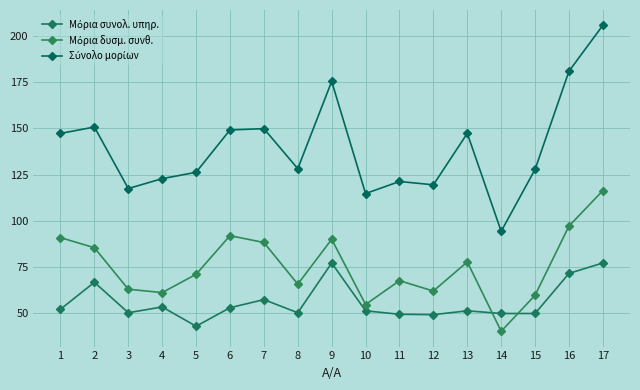

Reading left to right, what are all the values shown in this chart?

Μόρια συνολ. υπηρ.: 52.3	66.9	50.4	53.5	43.1	53.1	57.5	50.4	77.3	51.5	49.6	49.4	51.5	50.0	50.0	71.7	77.3
Μόρια δυσμ. συνθ.: 91.0	85.5	63.1	61.3	71.2	92.0	88.4	65.8	90.1	54.9	67.7	62.1	77.9	40.4	59.9	97.2	116.4
Σύνολο μορίων: 147.3	150.7	117.5	122.8	126.3	149.2	149.9	128.2	175.4	114.8	121.3	119.5	147.3	94.4	127.9	180.9	205.7